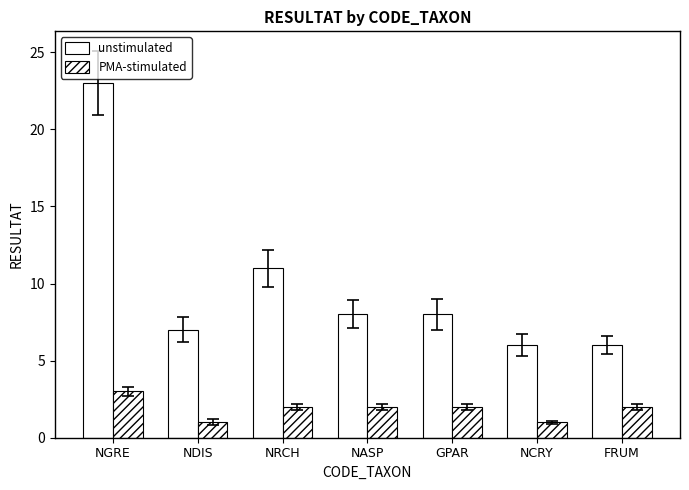

Count the number of data series in this chart.

2